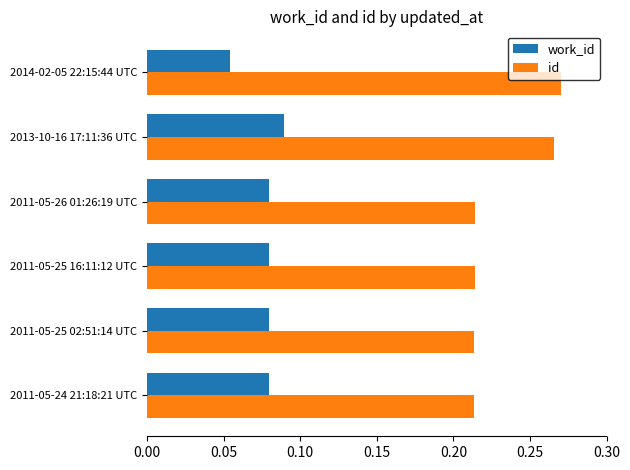

At how many categories does at least one series exceed 0?

6